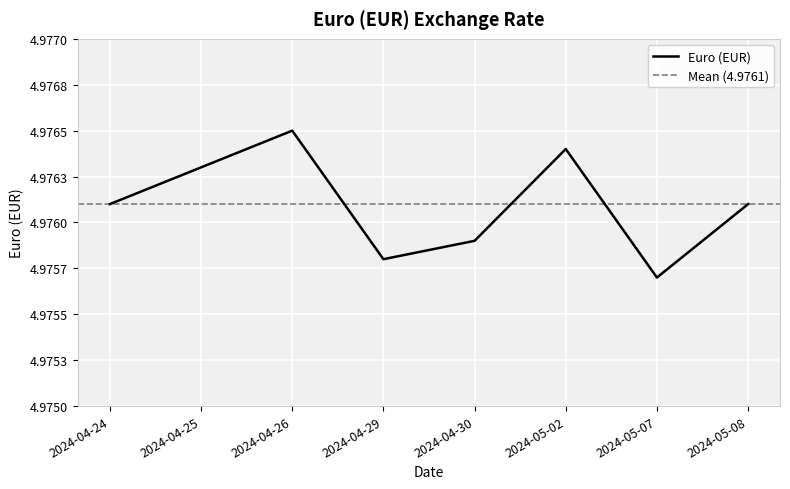

Is it true that the value at 2024-05-08 is 8.5?

False